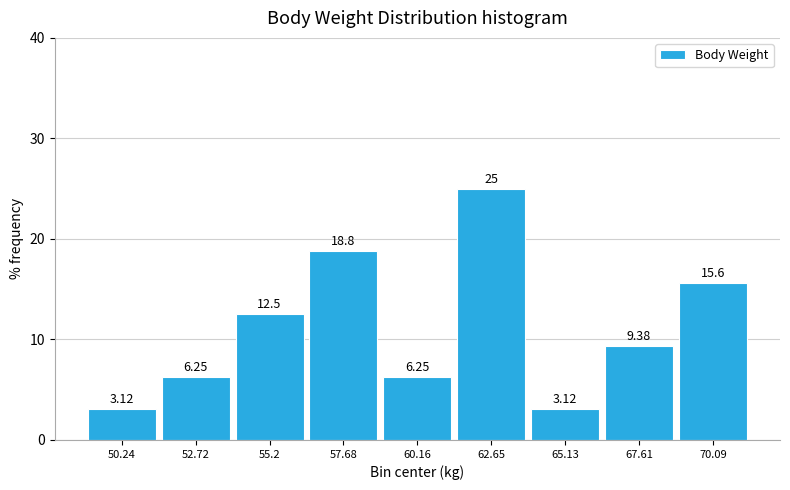

Reading left to right, list every bar in this chart as the range it spans on the x-axis followed by its height. The bar edges are not printed on the chart, so give them approximately, as read against the axis.

49.0 to 51.5: 3.12
51.5 to 54.0: 6.25
54.0 to 56.5: 12.50
56.5 to 59.0: 18.75
59.0 to 61.5: 6.25
61.5 to 64.0: 25.00
64.0 to 66.5: 3.12
66.5 to 69.0: 9.38
69.0 to 71.5: 15.62